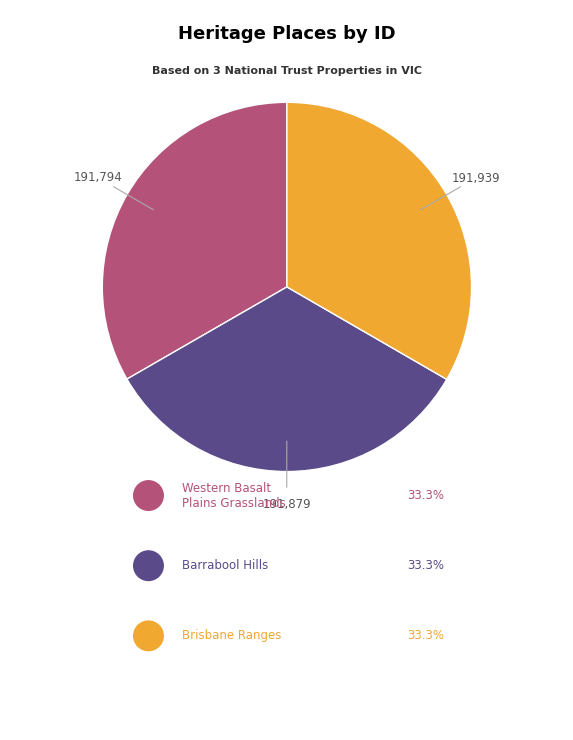

The Barrabool Hills slice represents 45% of the pie. True or false?

False